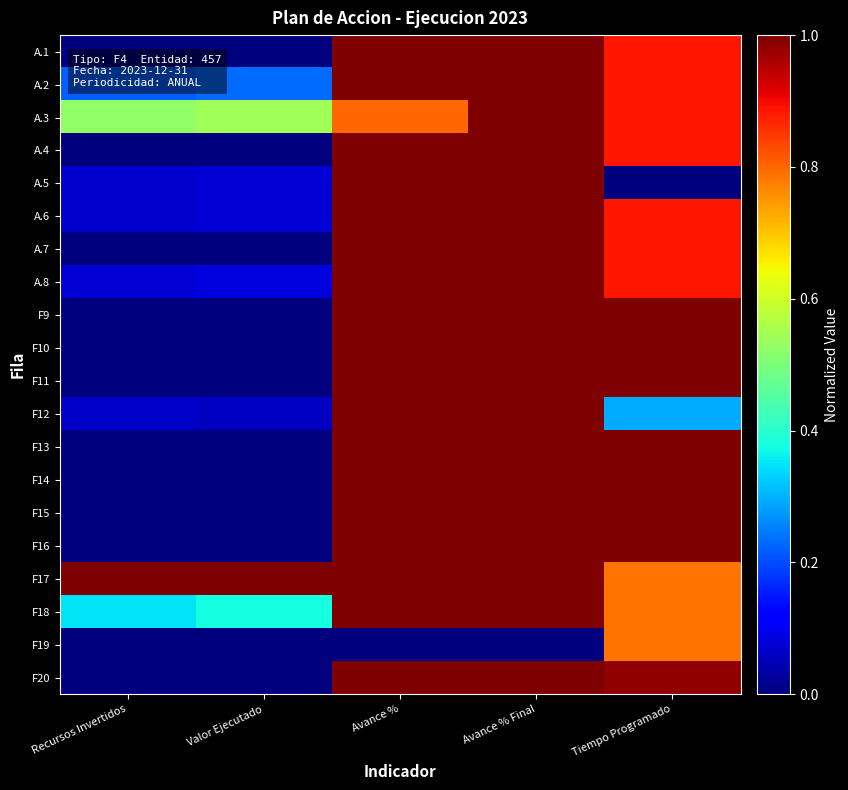

Reading left to right, what are all the values shown in this chart?

A.1: Recursos Invertidos=0.0	Valor Ejecutado=0.0	Avance %=1.0	Avance % Final=1.0	Tiempo Programado=0.9
A.2: Recursos Invertidos=0.2	Valor Ejecutado=0.2	Avance %=1.0	Avance % Final=1.0	Tiempo Programado=0.9
A.3: Recursos Invertidos=0.5	Valor Ejecutado=0.5	Avance %=0.8	Avance % Final=1.0	Tiempo Programado=0.9
A.4: Recursos Invertidos=0.0	Valor Ejecutado=0.0	Avance %=1.0	Avance % Final=1.0	Tiempo Programado=0.9
A.5: Recursos Invertidos=0.1	Valor Ejecutado=0.1	Avance %=1.0	Avance % Final=1.0	Tiempo Programado=0.0
A.6: Recursos Invertidos=0.1	Valor Ejecutado=0.1	Avance %=1.0	Avance % Final=1.0	Tiempo Programado=0.9
A.7: Recursos Invertidos=0.0	Valor Ejecutado=0.0	Avance %=1.0	Avance % Final=1.0	Tiempo Programado=0.9
A.8: Recursos Invertidos=0.1	Valor Ejecutado=0.1	Avance %=1.0	Avance % Final=1.0	Tiempo Programado=0.9
F9: Recursos Invertidos=0.0	Valor Ejecutado=0.0	Avance %=1.0	Avance % Final=1.0	Tiempo Programado=1.0
F10: Recursos Invertidos=0.0	Valor Ejecutado=0.0	Avance %=1.0	Avance % Final=1.0	Tiempo Programado=1.0
F11: Recursos Invertidos=0.0	Valor Ejecutado=0.0	Avance %=1.0	Avance % Final=1.0	Tiempo Programado=1.0
F12: Recursos Invertidos=0.1	Valor Ejecutado=0.1	Avance %=1.0	Avance % Final=1.0	Tiempo Programado=0.3
F13: Recursos Invertidos=0.0	Valor Ejecutado=0.0	Avance %=1.0	Avance % Final=1.0	Tiempo Programado=1.0
F14: Recursos Invertidos=0.0	Valor Ejecutado=0.0	Avance %=1.0	Avance % Final=1.0	Tiempo Programado=1.0
F15: Recursos Invertidos=0.0	Valor Ejecutado=0.0	Avance %=1.0	Avance % Final=1.0	Tiempo Programado=1.0
F16: Recursos Invertidos=0.0	Valor Ejecutado=0.0	Avance %=1.0	Avance % Final=1.0	Tiempo Programado=1.0
F17: Recursos Invertidos=1.0	Valor Ejecutado=1.0	Avance %=1.0	Avance % Final=1.0	Tiempo Programado=0.8
F18: Recursos Invertidos=0.4	Valor Ejecutado=0.4	Avance %=1.0	Avance % Final=1.0	Tiempo Programado=0.8
F19: Recursos Invertidos=0.0	Valor Ejecutado=0.0	Avance %=0.0	Avance % Final=0.0	Tiempo Programado=0.8
F20: Recursos Invertidos=0.0	Valor Ejecutado=0.0	Avance %=1.0	Avance % Final=1.0	Tiempo Programado=1.0